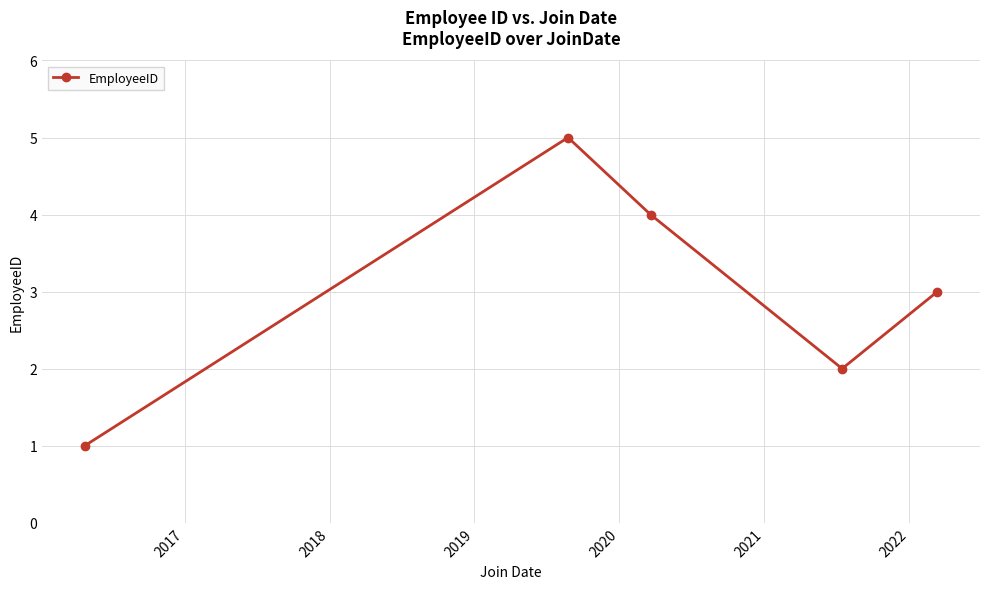

How many points are lower than both their immediate neighbors (excluding endpoints)?

1